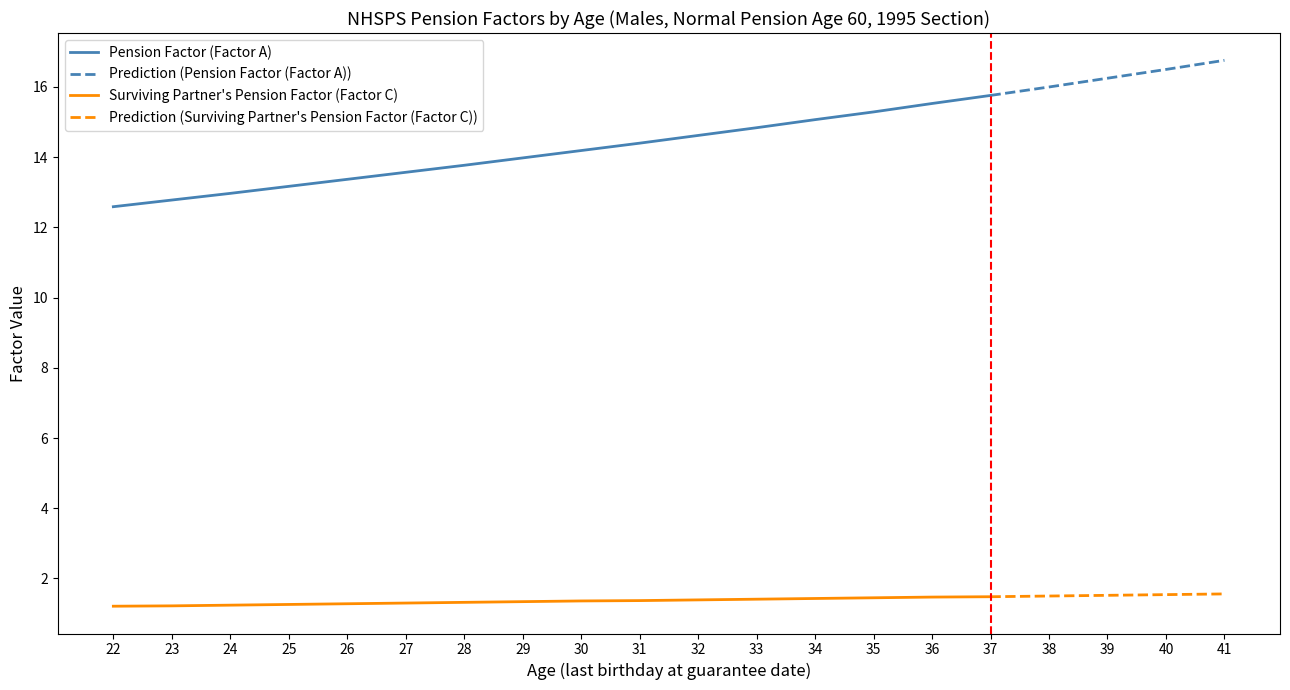

True or false: Pension Factor (Factor A) and Surviving Partner's Pension Factor (Factor C) intersect in this chart.

False